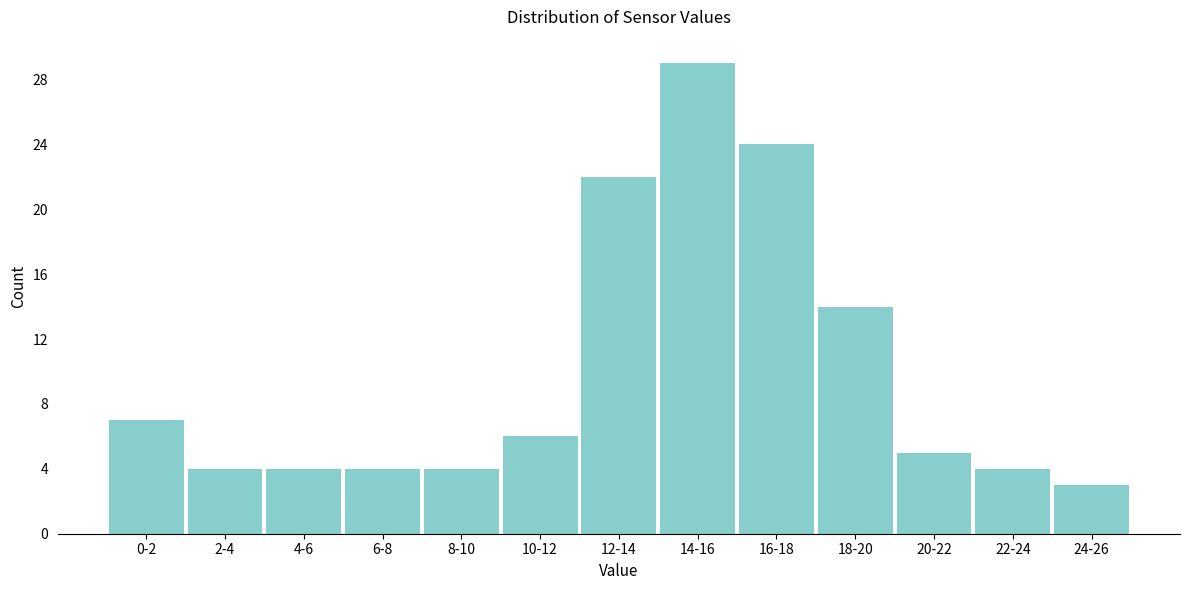

Reading left to right, extract all data points from this chart.

7	4	4	4	4	6	22	29	24	14	5	4	3